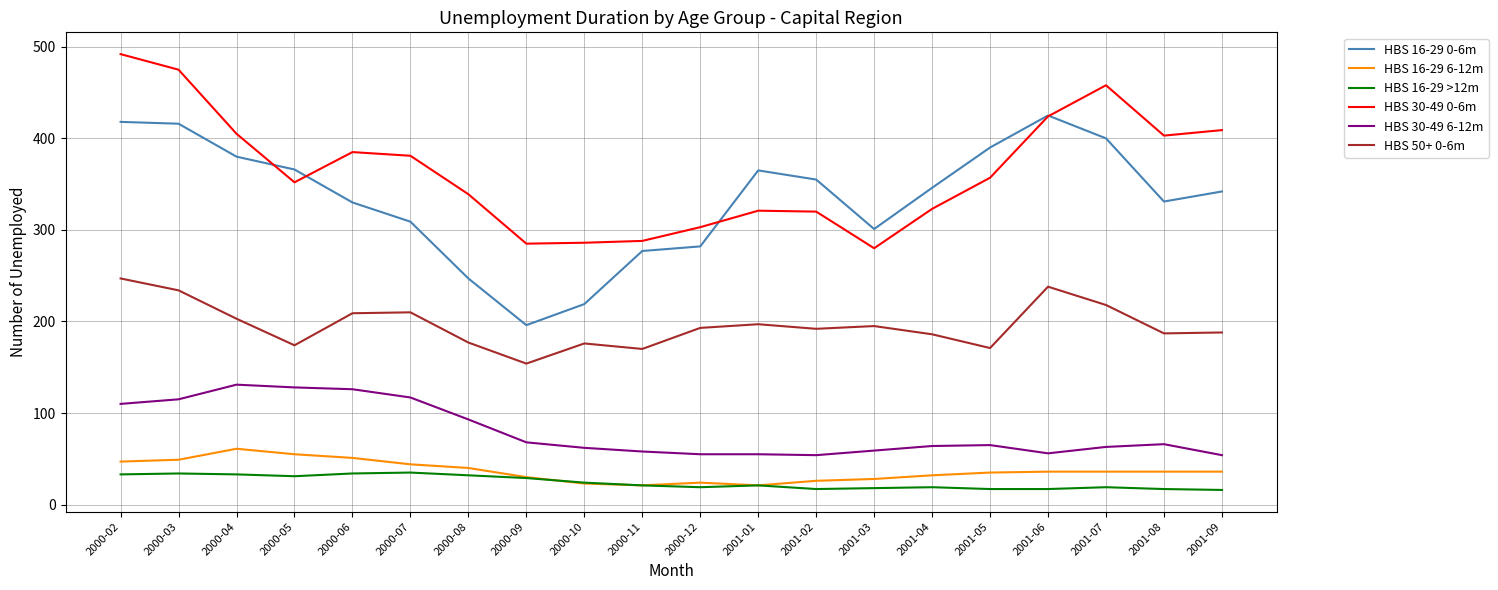

List the series in order of their peak value, lowest first.

HBS 16-29 >12m, HBS 16-29 6-12m, HBS 30-49 6-12m, HBS 50+ 0-6m, HBS 16-29 0-6m, HBS 30-49 0-6m